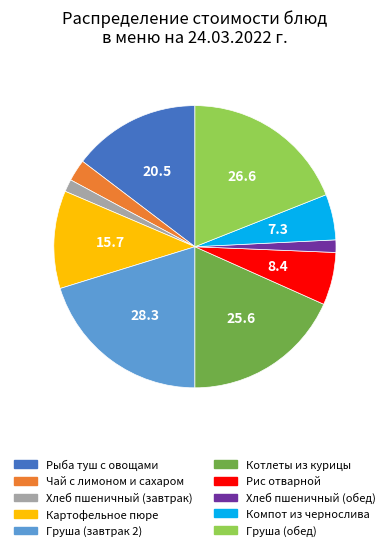

Which slice is the largest?

Груша (завтрак 2)